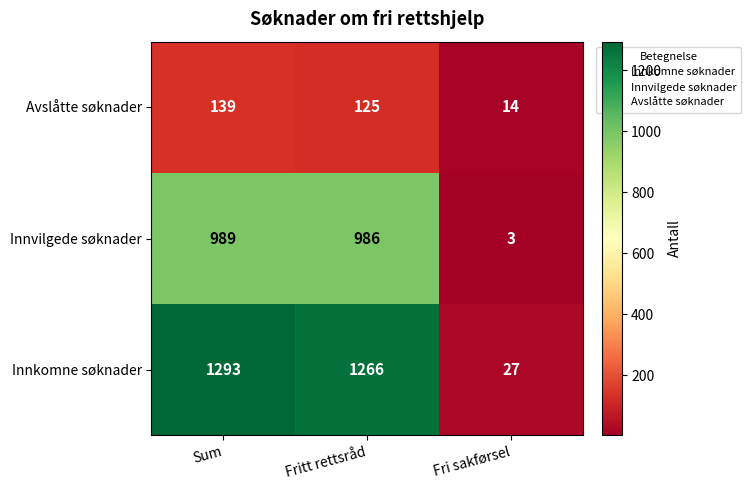

What value does the Innvilgede søknader series have at Sum, to the nearest 10?

990